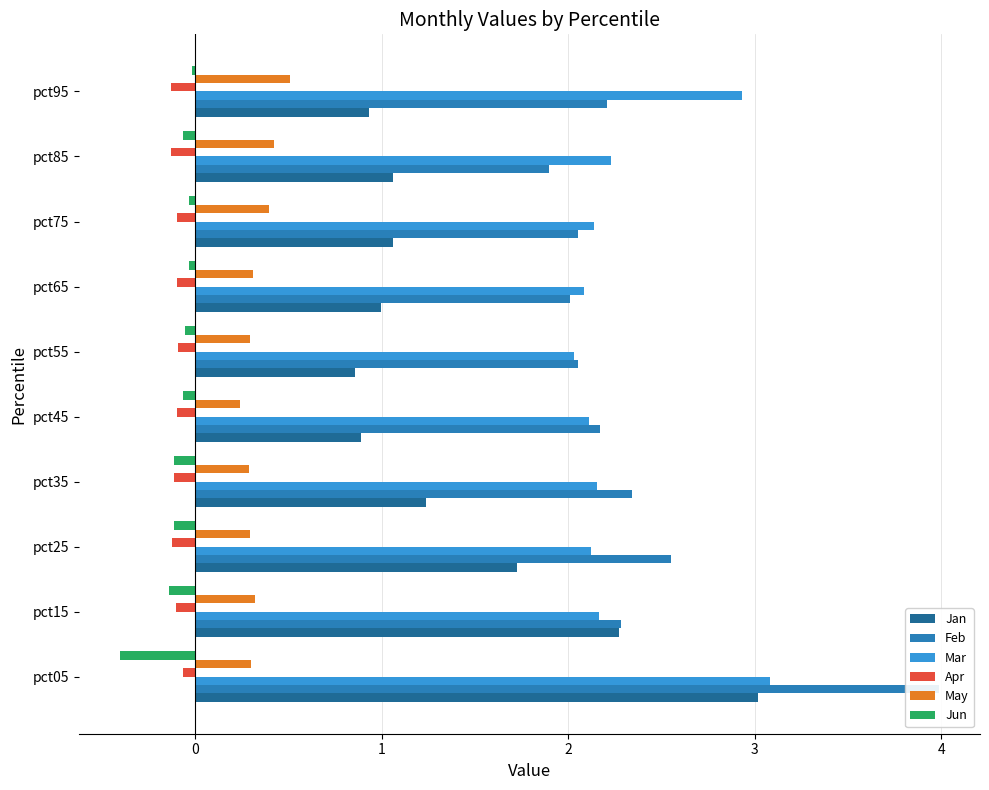

What is the sum of the Feb values at pct45 and pct85?

4.1